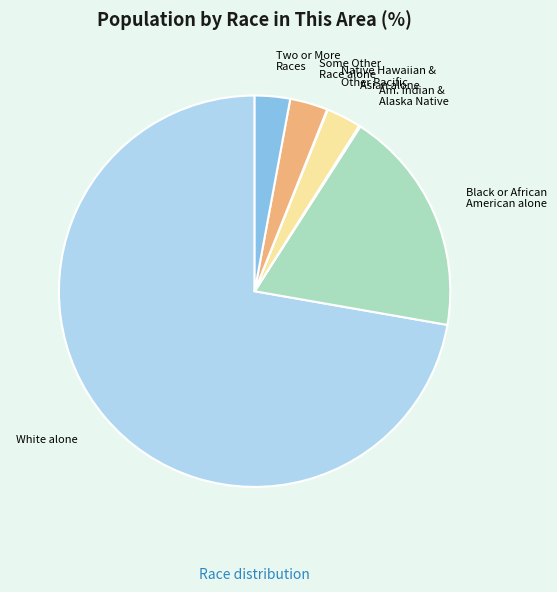

Which category accounts for the majority?

White alone